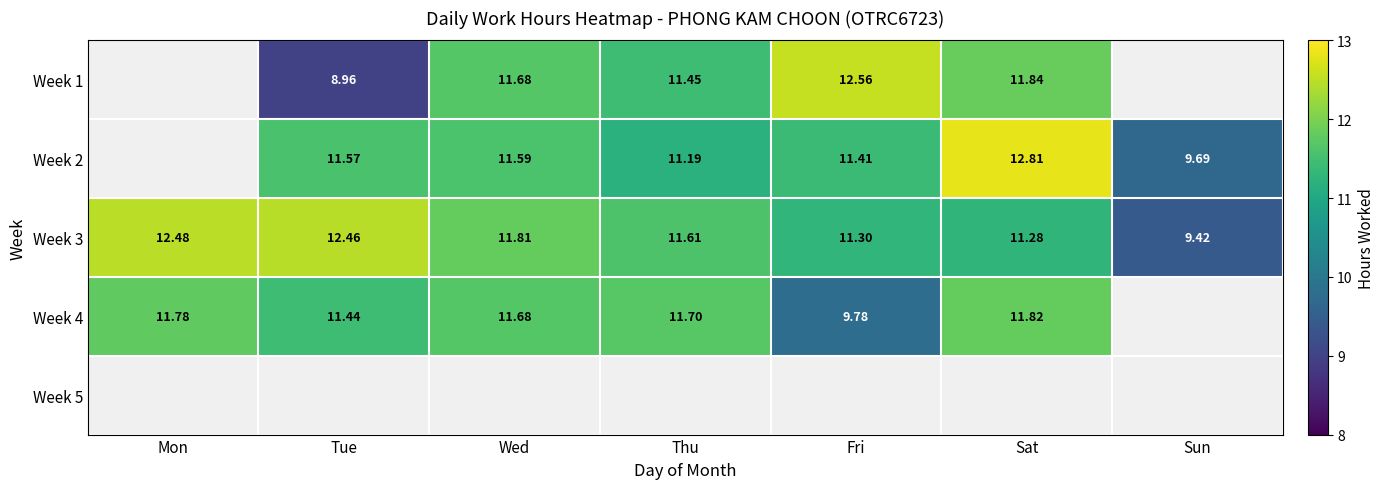

Which category has the highest value in the Week 3 series?

Mon